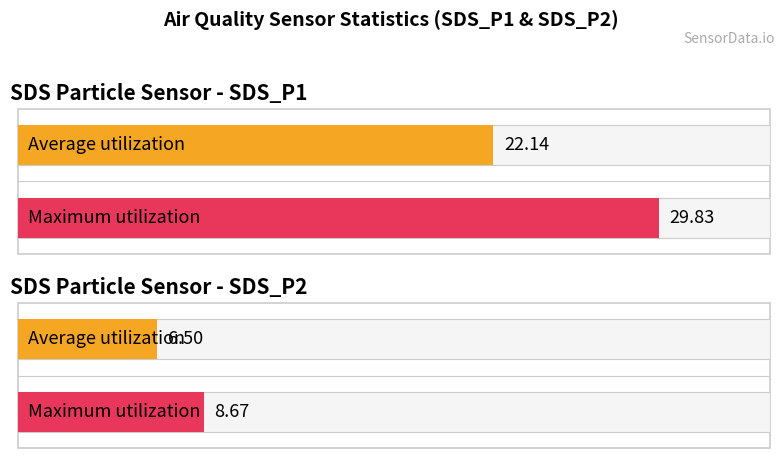

What is the average value of the Average utilization series?

14.3